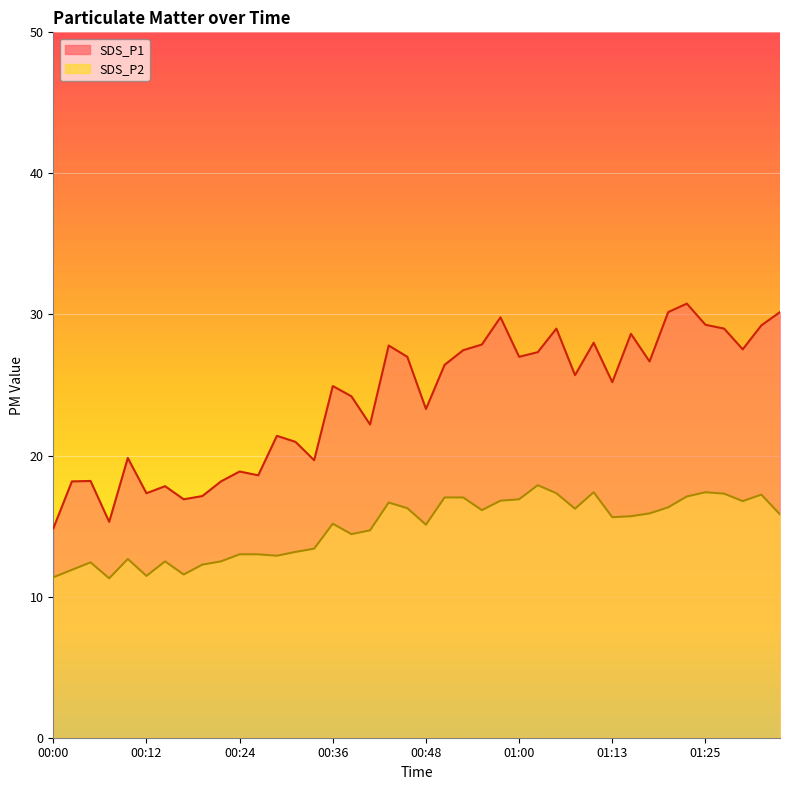

The SDS_P1 series shows 17.8 at 00:14. True or false?

True